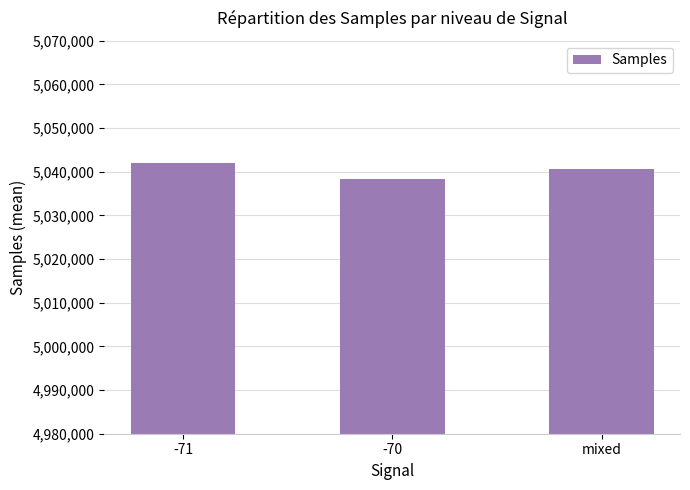

Is it true that the value at -71 is 5042090.5?

True